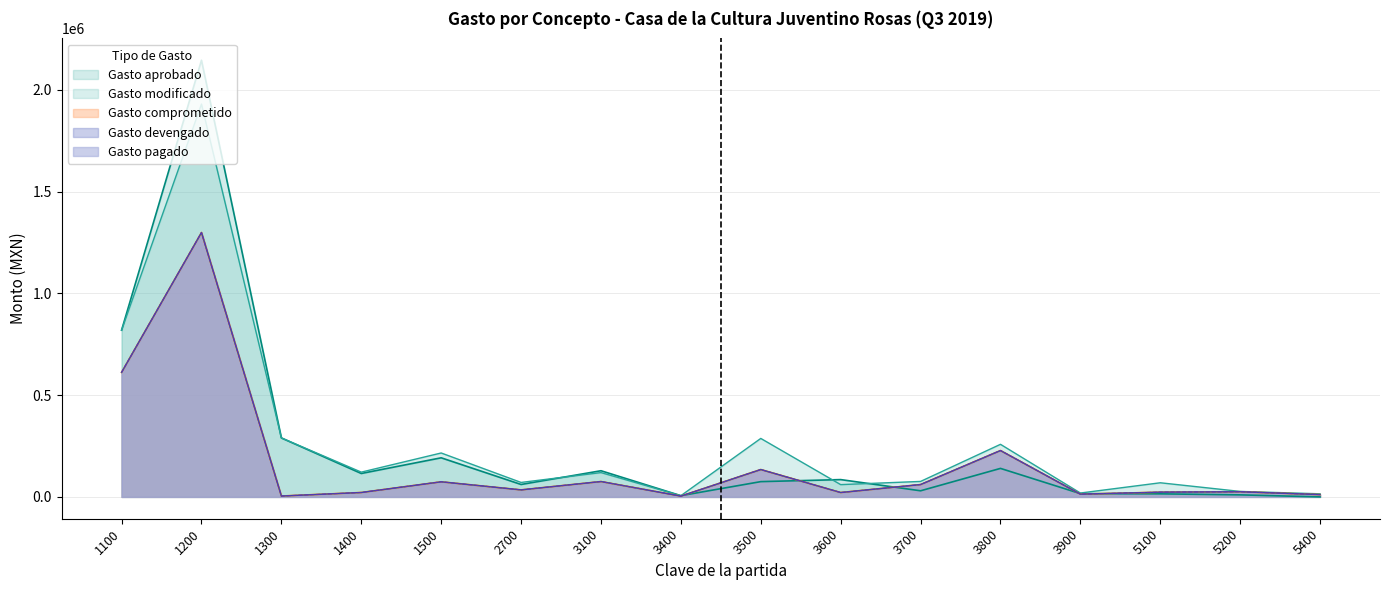

Reading left to right, what are all the values shown in this chart?

Gasto aprobado: 819002.3	2144864.0	289640.6	115000.0	192000.0	61000.0	128500.0	6000.0	75000.0	85000.0	30000.0	140000.0	16000.0	15000.0	10000.0	0.0
Gasto modificado: 819002.3	1929572.0	289640.6	121633.3	215700.0	71000.0	119386.7	6000.0	287184.0	60300.0	76000.0	258263.1	19000.0	69380.0	26880.0	15205.0
Gasto comprometido: 611734.3	1298582.0	4289.0	21633.3	74130.0	34498.6	75433.3	3880.2	134416.7	21460.0	60686.3	227713.7	13473.0	23283.0	25320.0	11237.0
Gasto devengado: 611734.3	1298582.0	4289.0	21633.3	74130.0	34498.6	75433.3	3880.2	134416.7	21460.0	60686.3	227713.7	13473.0	23283.0	25320.0	11237.0
Gasto pagado: 611734.3	1298582.0	4289.0	21633.3	74130.0	34498.6	75433.3	3880.2	134416.7	21460.0	60686.3	227713.7	13473.0	23283.0	25320.0	11237.0